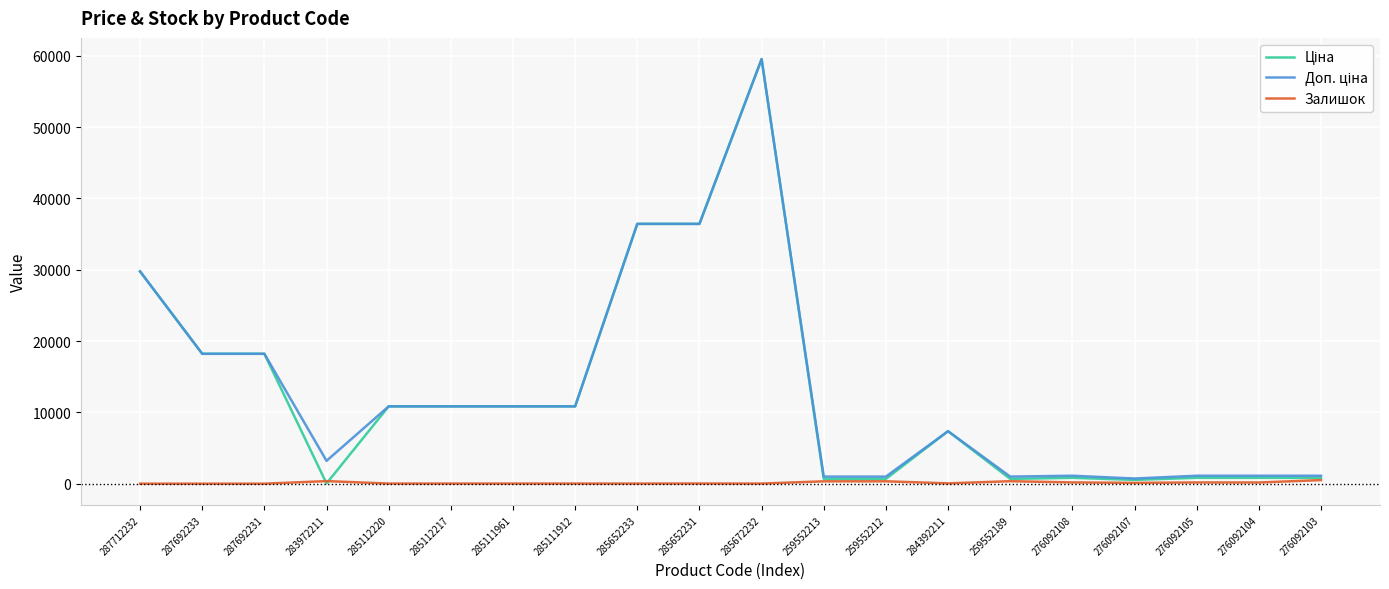

At which category is the sum across all series the highest?

285672232